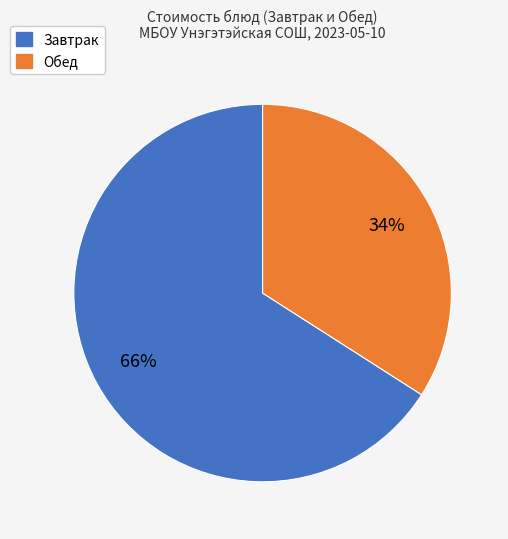

To the nearest percent, what is the difference between the largest and smallest slice percentages?

32%